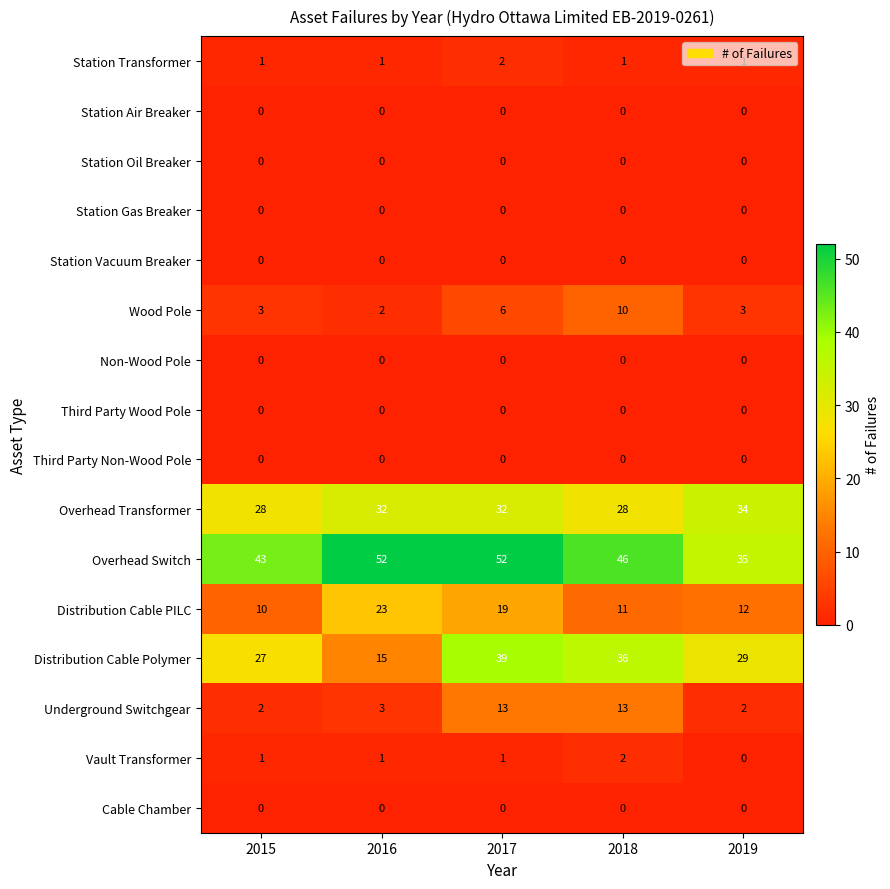

What is the sum of all Wood Pole values?

24